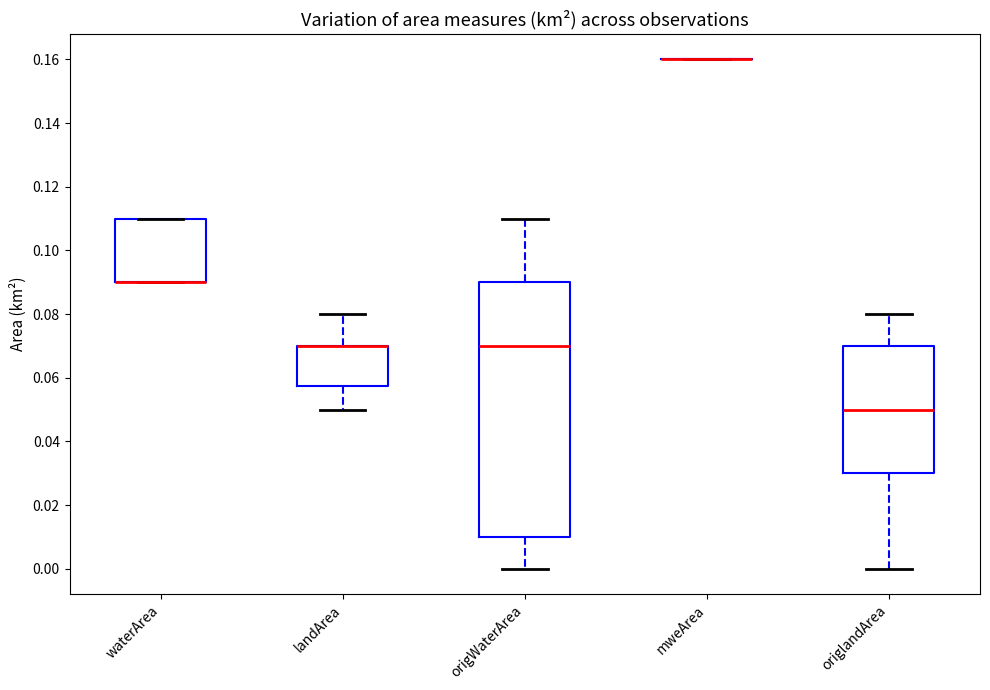

Reading left to right, read every box against the y-axis: the position of its median line, the range the box covers, and the ends of its whiskers. The values are not printed on the chart, so give them approximately, as read against the axis.

waterArea: median 0.090 (drawn on the box's lower edge), box 0.090 to 0.110, whiskers 0.090 to 0.110
landArea: median 0.070 (drawn on the box's upper edge), box 0.058 to 0.070, whiskers 0.050 to 0.080
origWaterArea: median 0.070, box 0.010 to 0.090, whiskers 0.000 to 0.110
mweArea: box collapsed to a line at 0.160, whiskers 0.160 to 0.160
origlandArea: median 0.050, box 0.030 to 0.070, whiskers 0.000 to 0.080